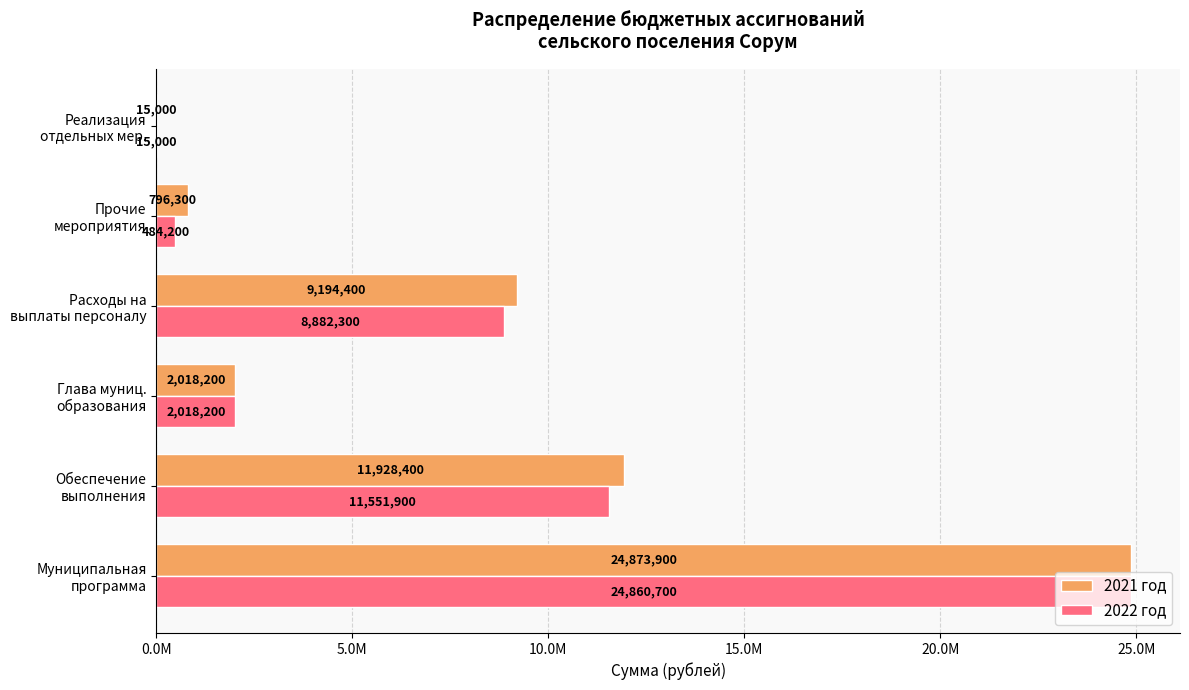

What are all the series names shown in the legend?

2021 год, 2022 год